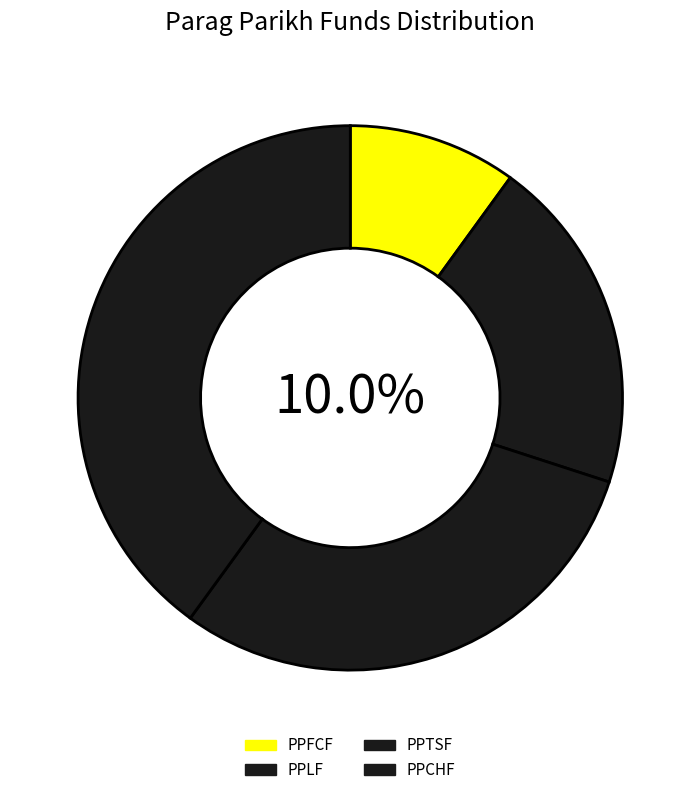

Which has a higher value, PPLF or PPCHF?

PPCHF